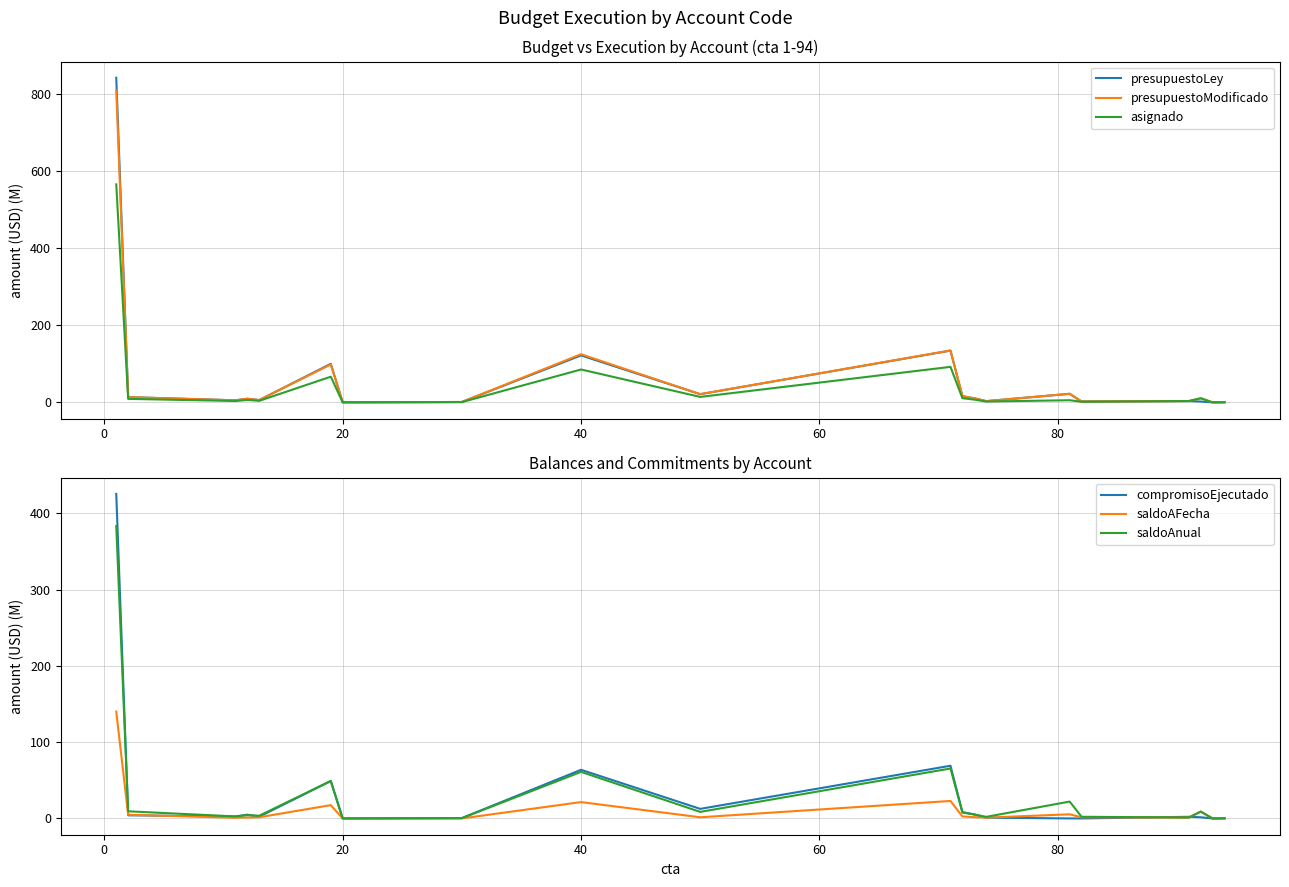

How many values in the saldoAnual series are below 5?

10